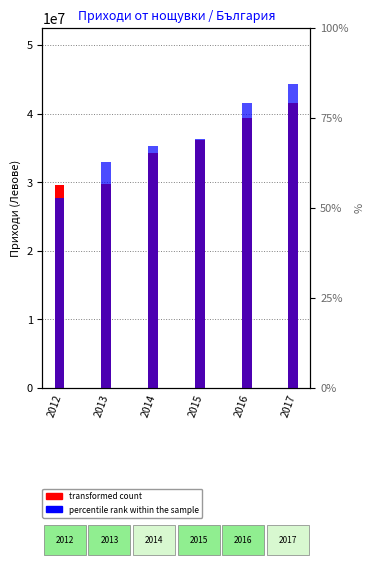

What is the lowest value of the percentile rank within the sample series?

27748092